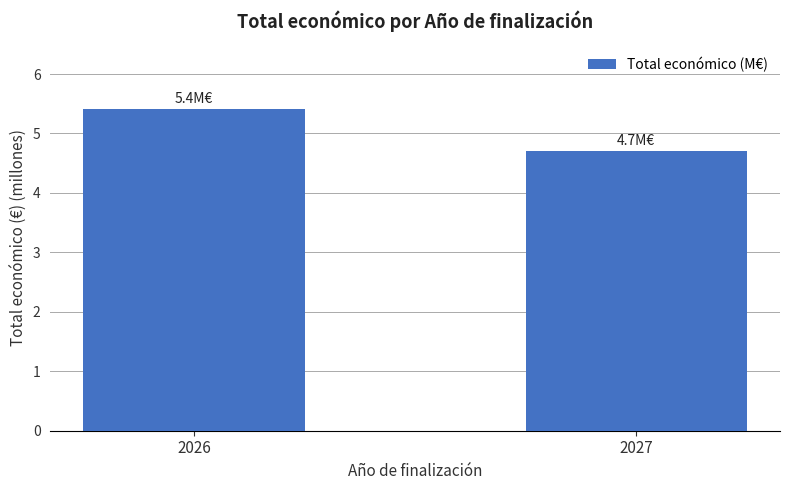

What value does the data have at 2026?

5.4